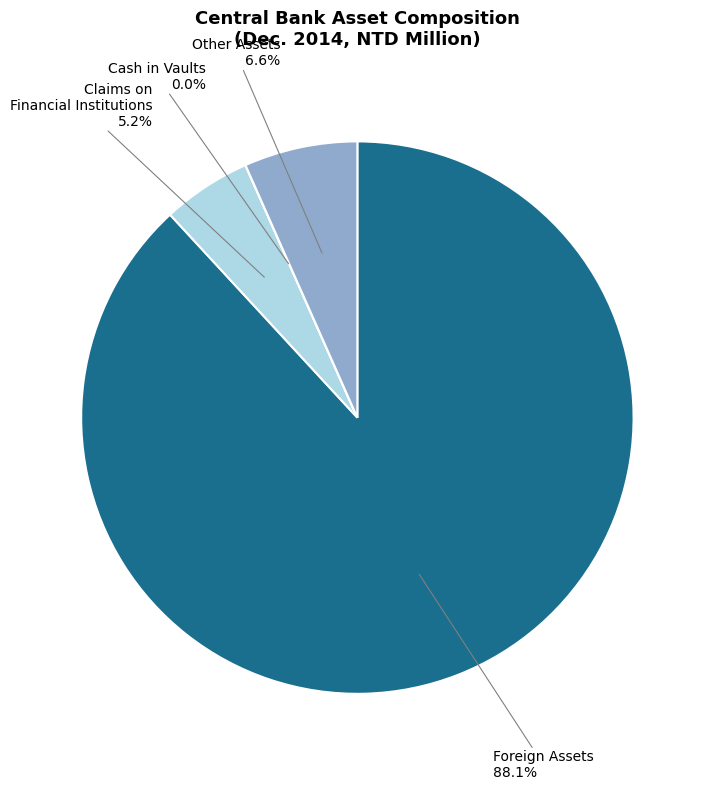

Is there any slice that represents more than half of the pie?

Yes